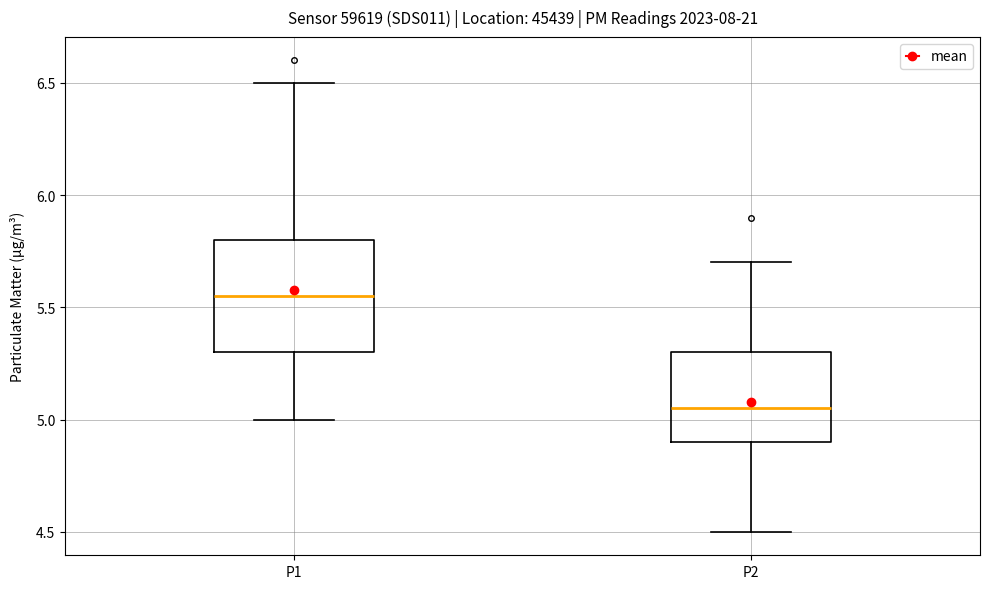

Reading left to right, transcribe this box plot: for each box, give where its median line is, the range the box spans, and where its two whiskers end, as read against the y-axis. The values are not printed on the chart, so give them approximately, as read against the axis.

P1: median 5.55, box 5.30 to 5.80, whiskers 5.00 to 6.50
P2: median 5.05, box 4.90 to 5.30, whiskers 4.50 to 5.70